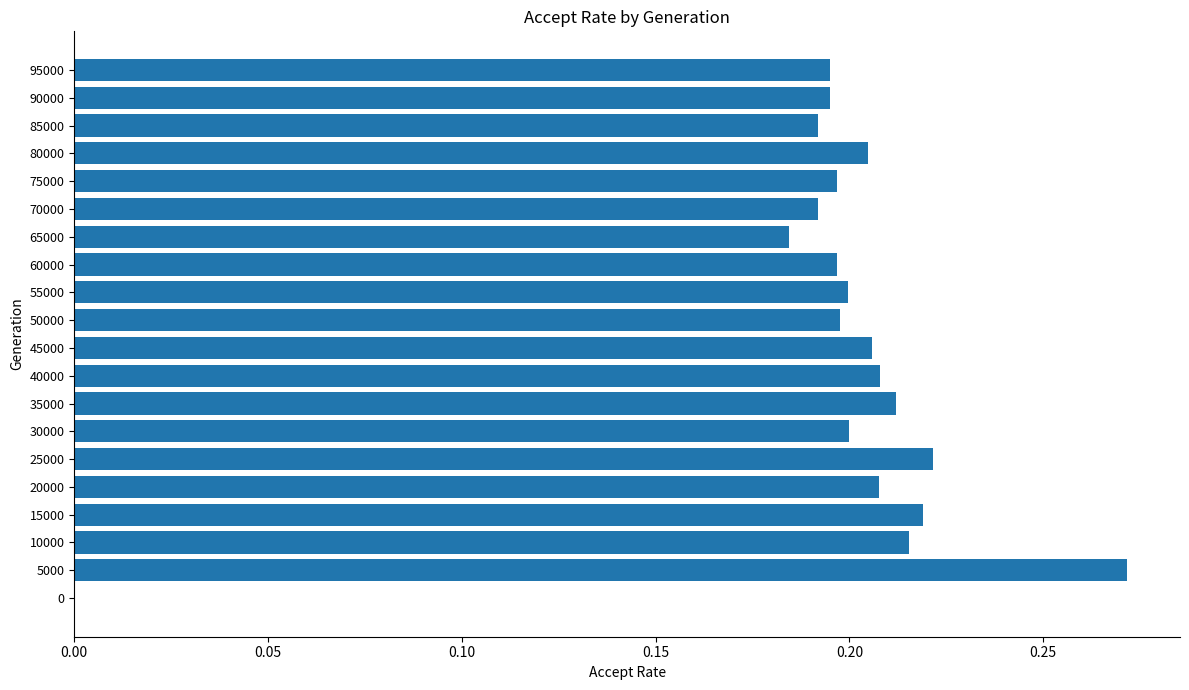

The value at 35000 is 0.2. True or false?

True